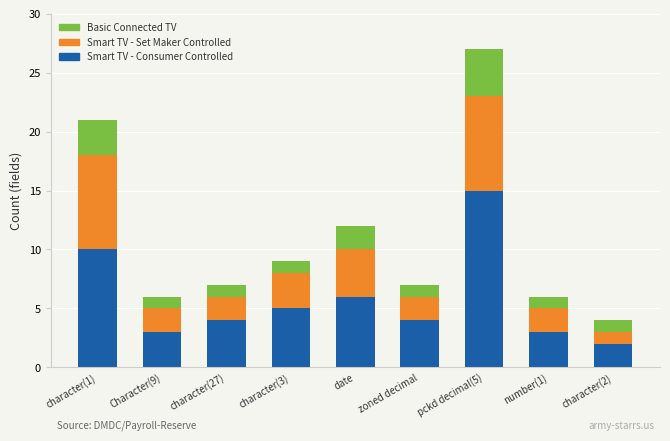

How many bars are there in total?

9